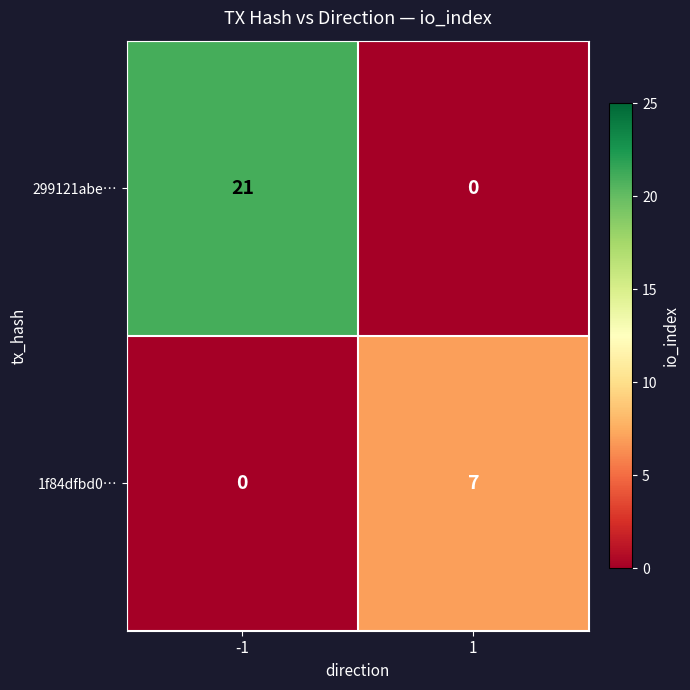

How many series are shown in this chart?

2